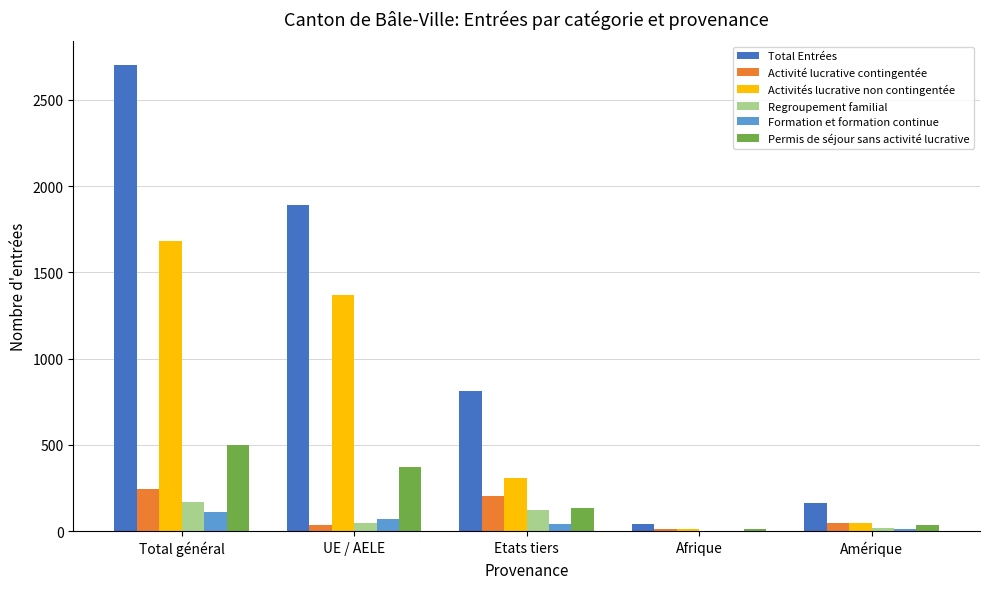

The Permis de séjour sans activité lucrative series shows 132 at Etats tiers. True or false?

True